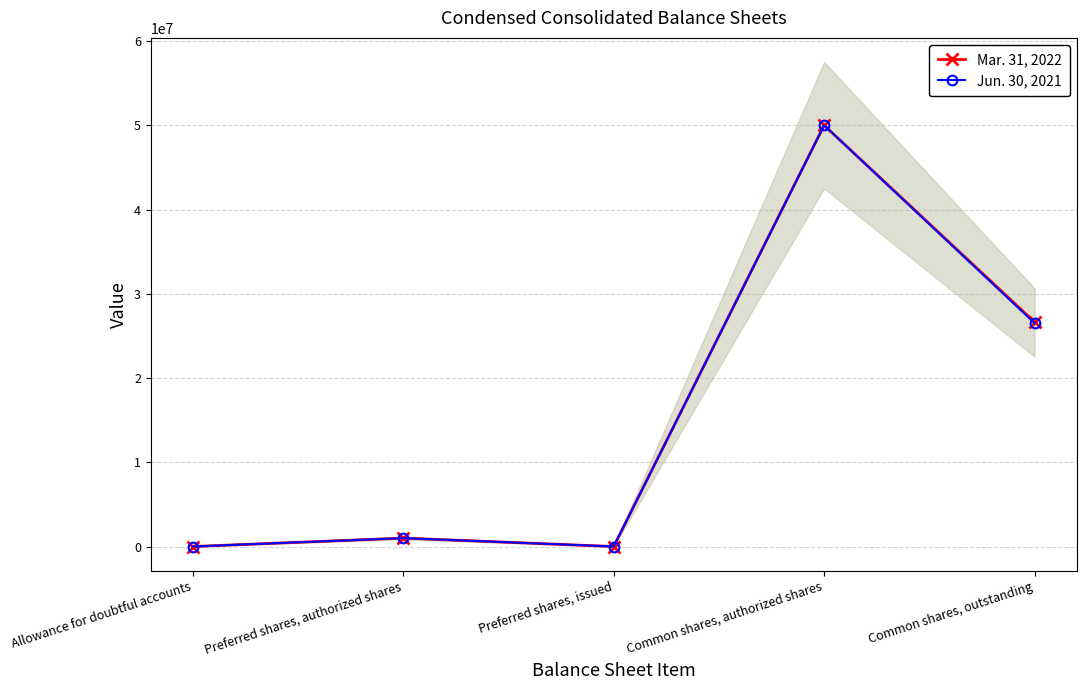

Which category has the lowest value across all series?

Preferred shares, issued